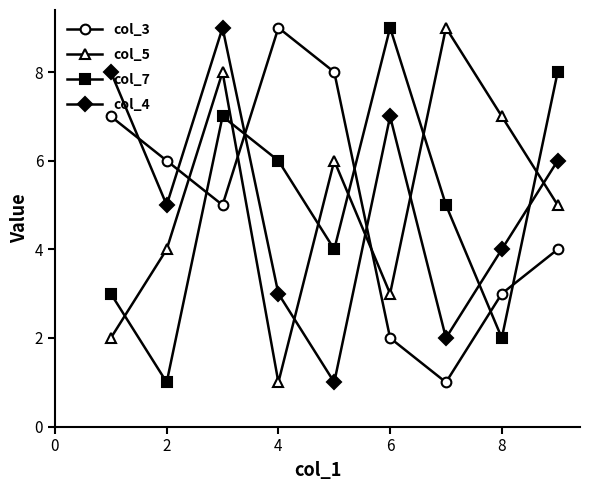

True or false: col_5 has more than 2 points higher than both neighbors.

True